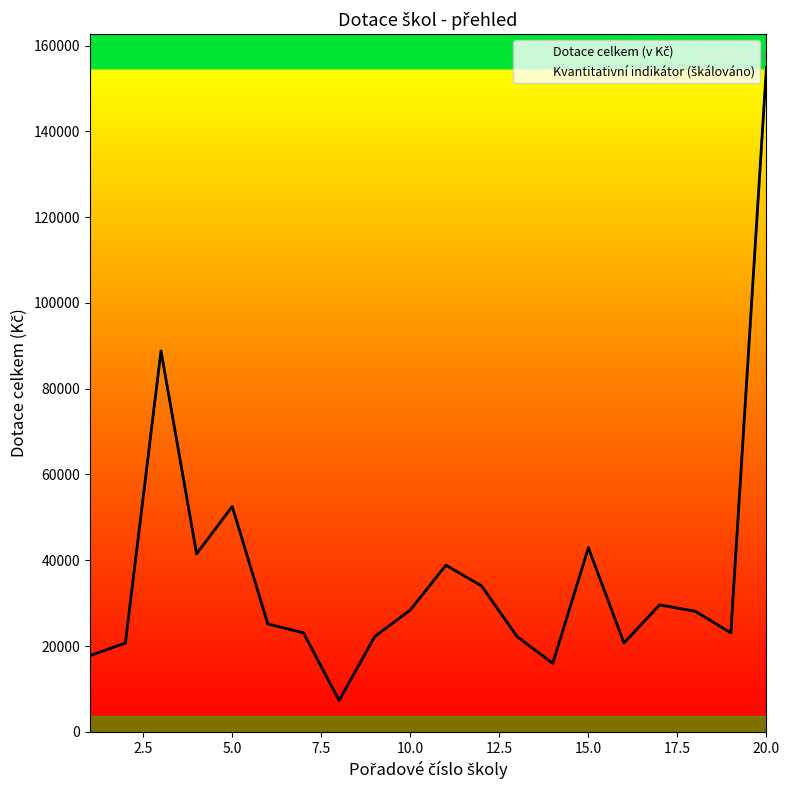

What is the value of the Dotace celkem (v Kč) point at the 4th from the left?

41514